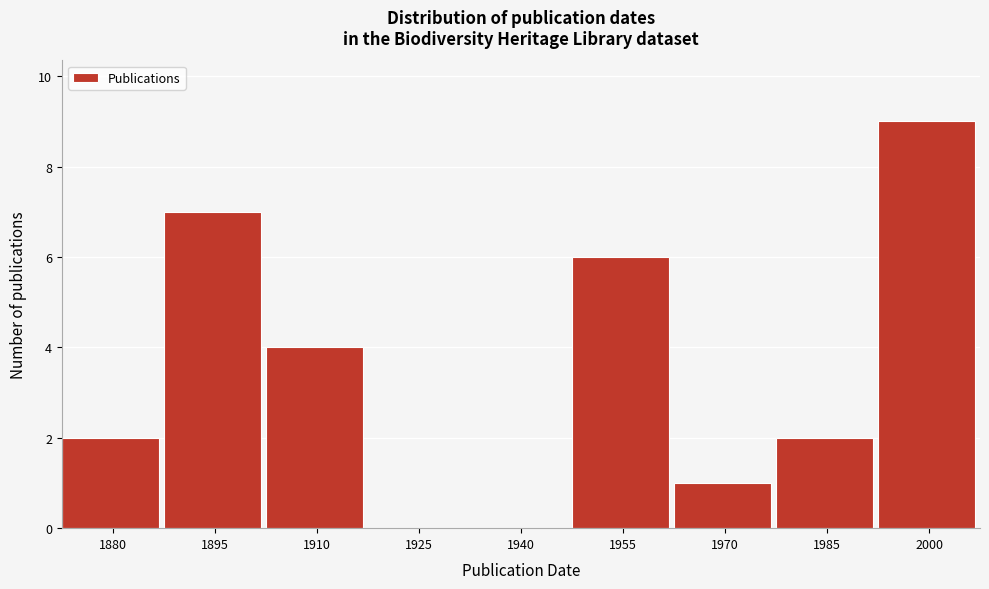

Reading left to right, what are all the values shown in this chart?

1880=2	1895=7	1910=4	1925=0	1940=0	1955=6	1970=1	1985=2	2000=9